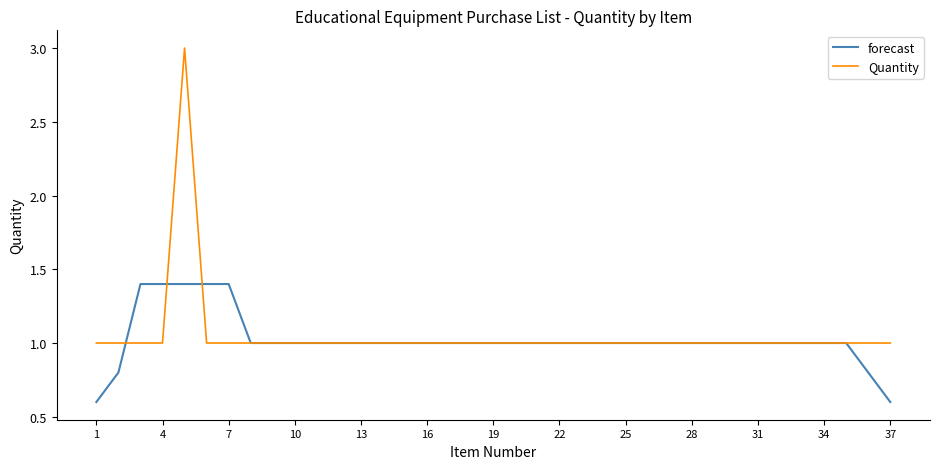

How many forecast values are between 1 and 2?

33